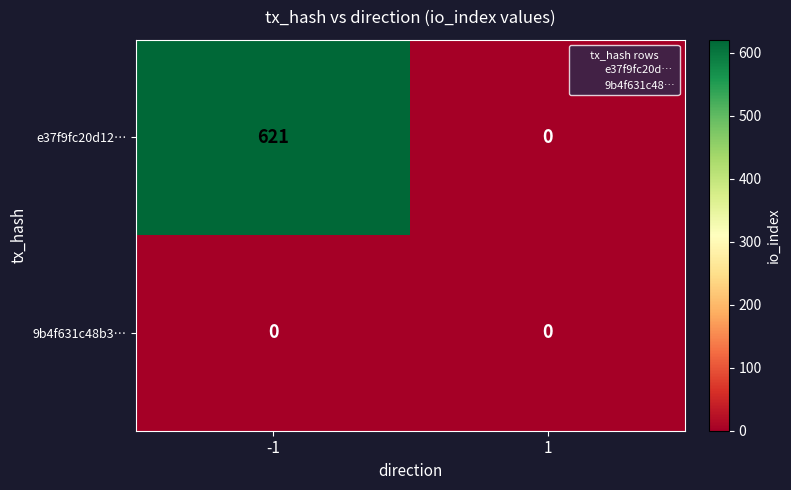

Rank the series by their maximum value, from lowest to highest.

9b4f631c48b3…, e37f9fc20d12…